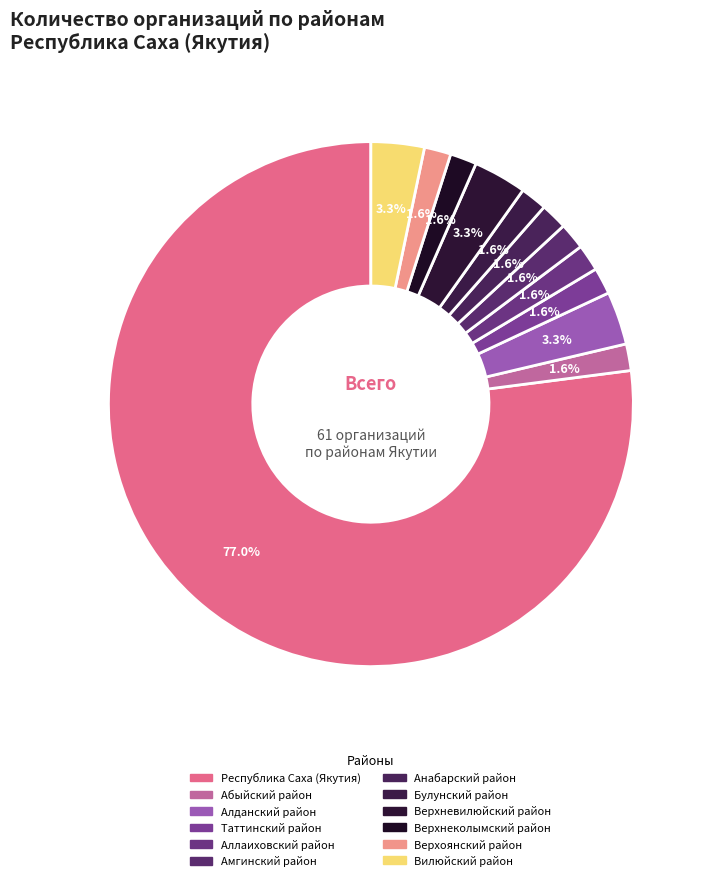

Between Амгинский район and Булунский район, which is larger?

Амгинский район